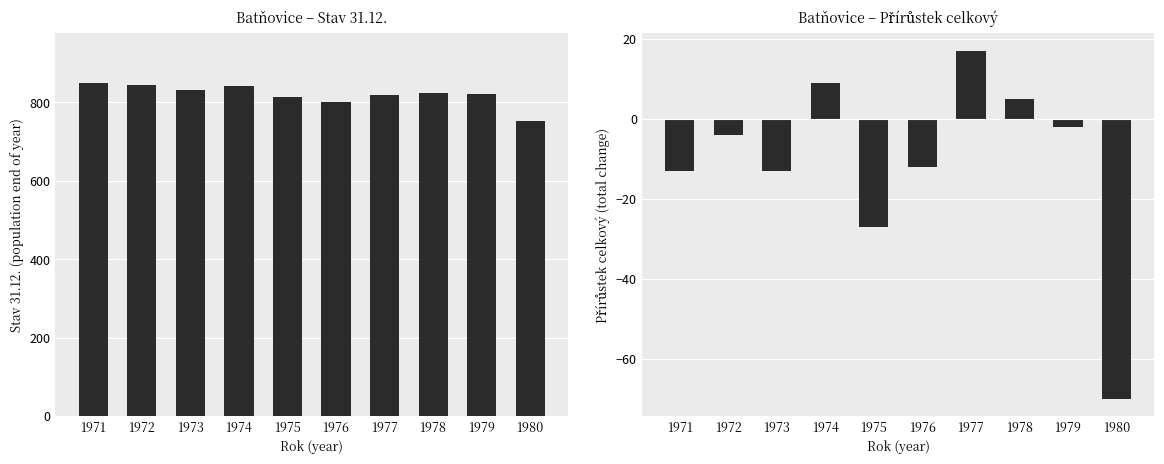

How many categories are shown in the chart?

10